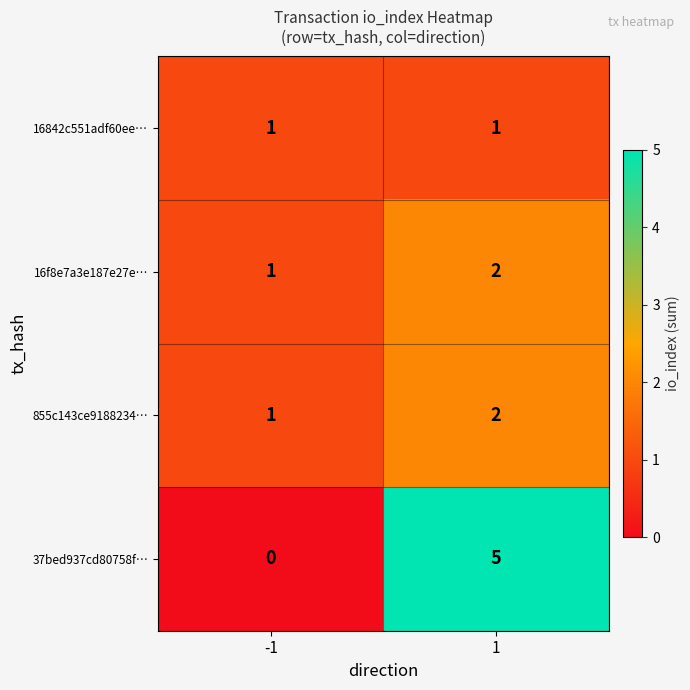

What is the sum of all 16f8e7a3e187e27e… values?

3